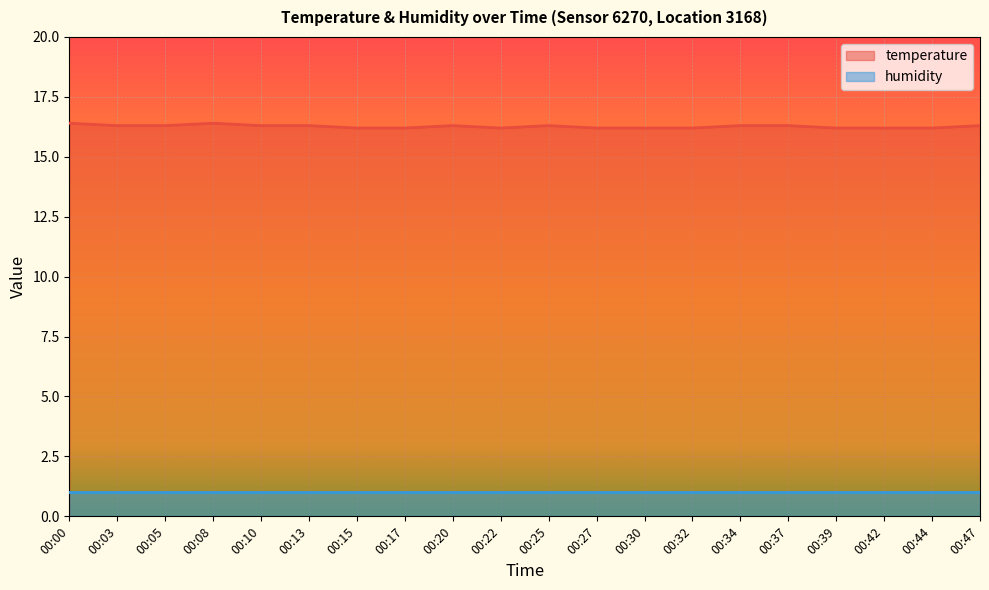

What is the difference between the highest and lowest values at 00:37?

15.3